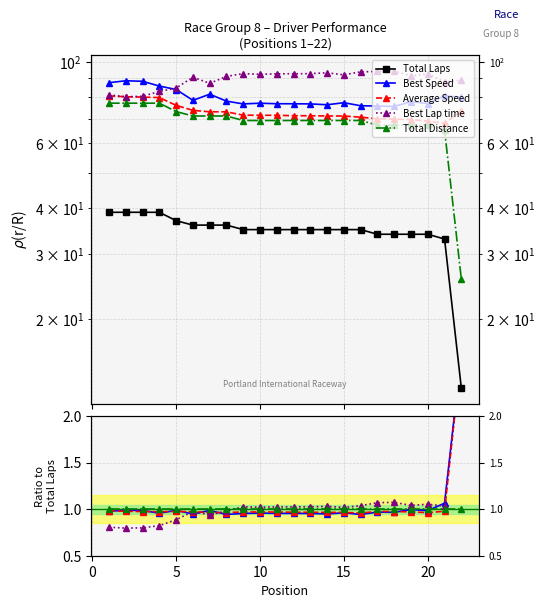

What is the value of the Average Speed point at the 20th from the left?

1.0